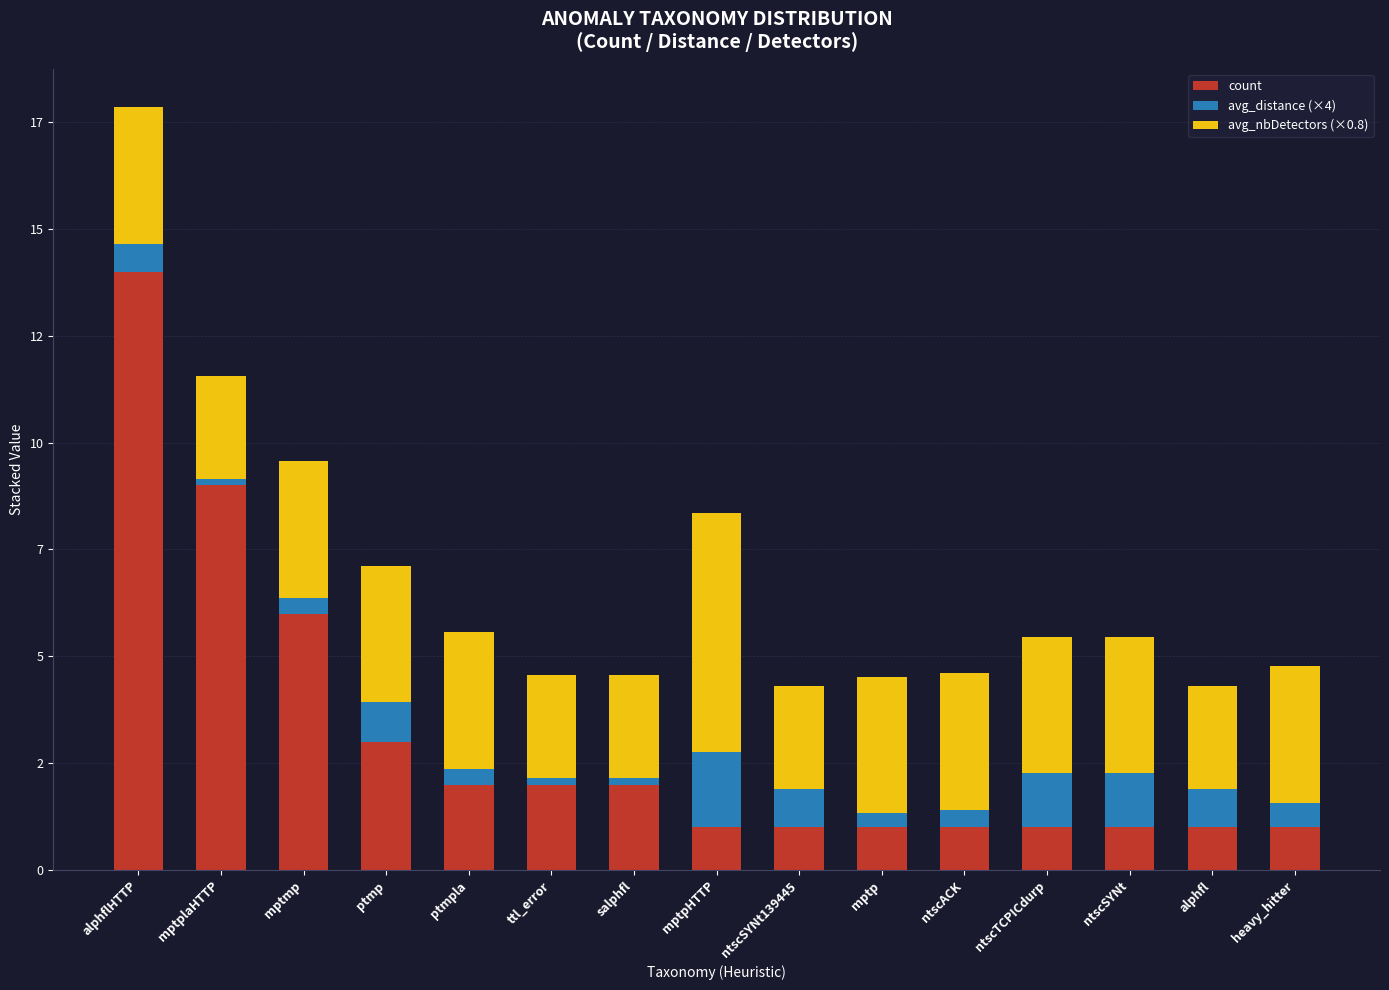

Are the bars grouped side by side (vs. stacked)?

No